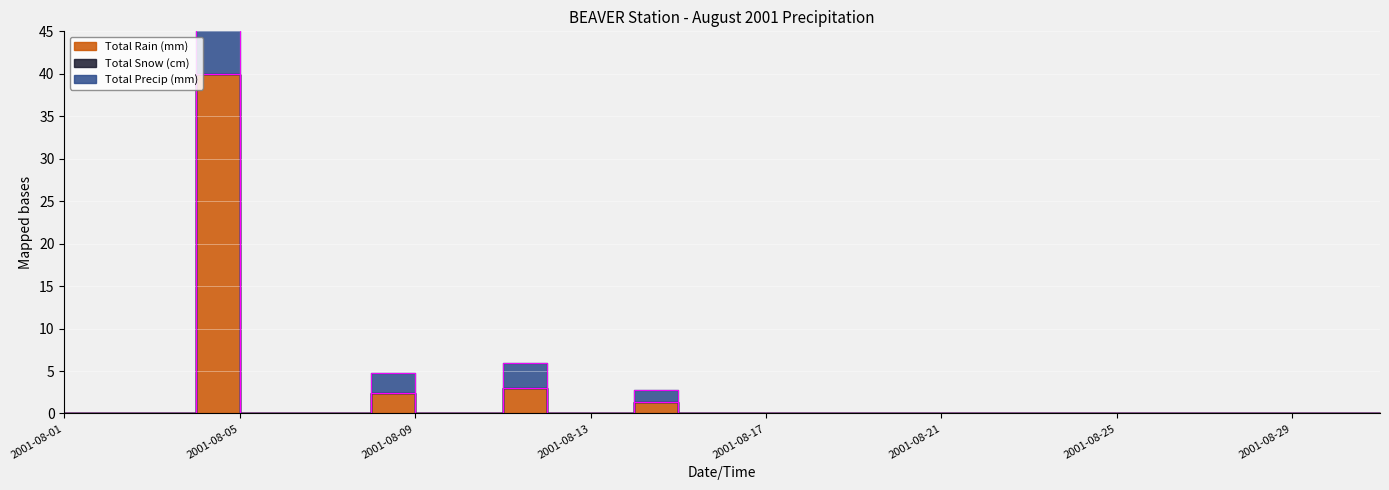

How many lines are shown in the chart?

2